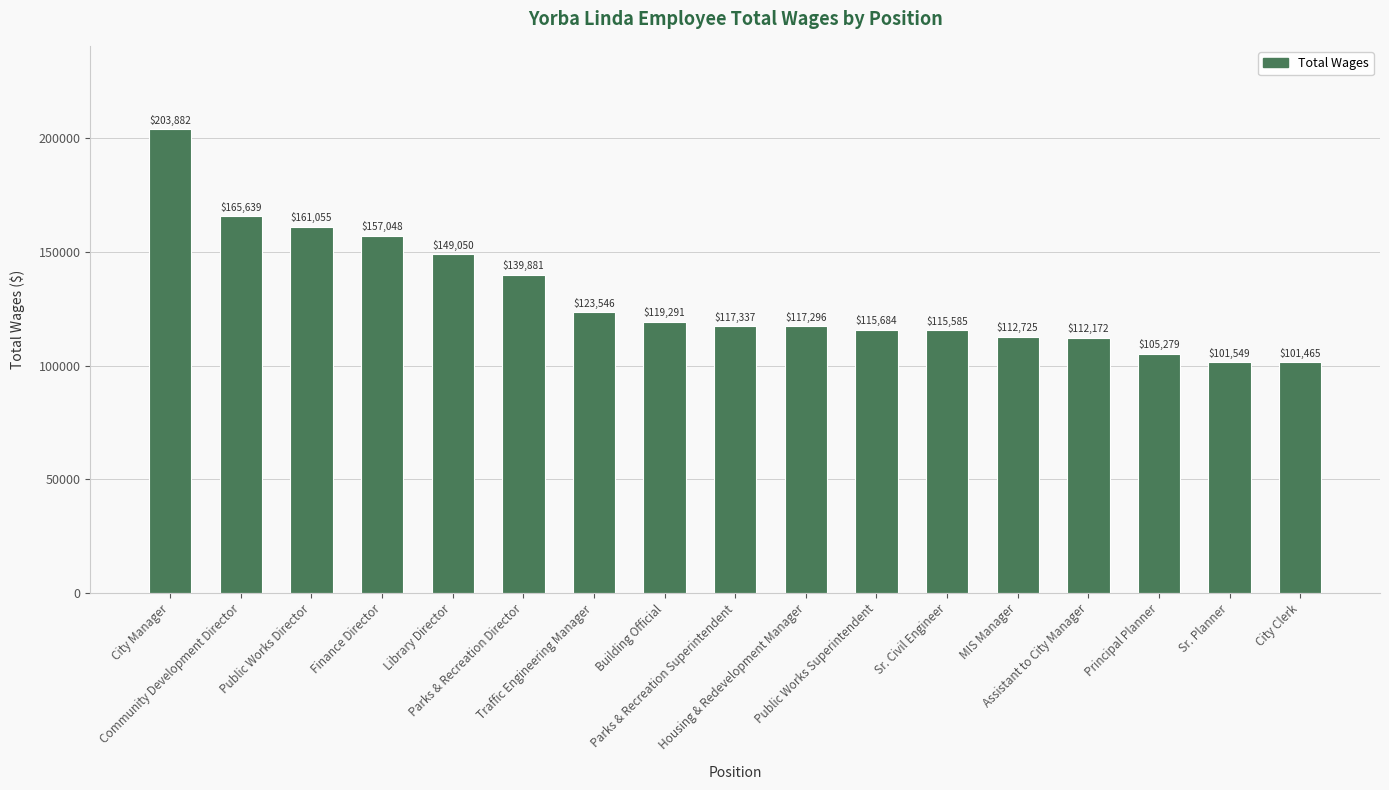

How many bars are there in total?

17